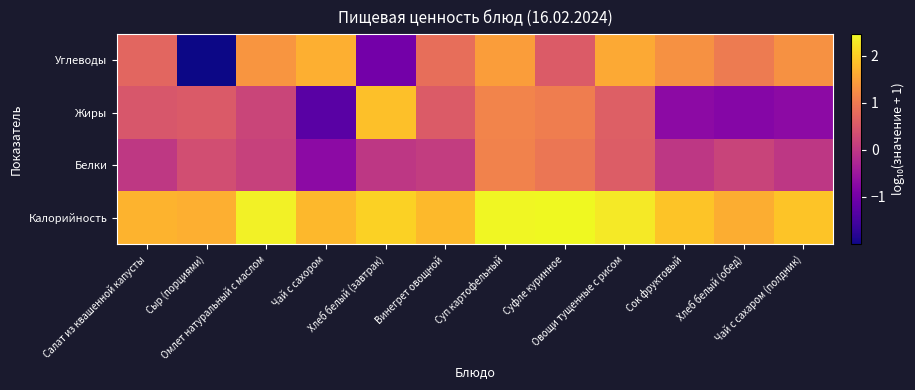

List the series in order of their peak value, highest first.

Калорийность, Жиры, Углеводы, Белки